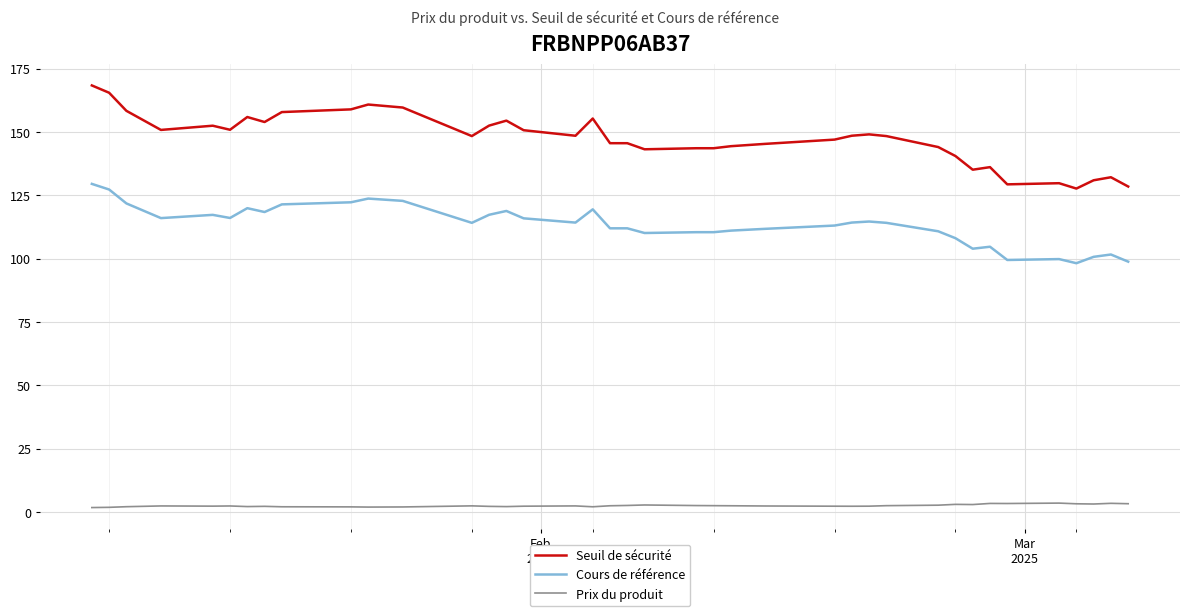

Rank the series by their maximum value, from lowest to highest.

Prix du produit, Cours de référence, Seuil de sécurité